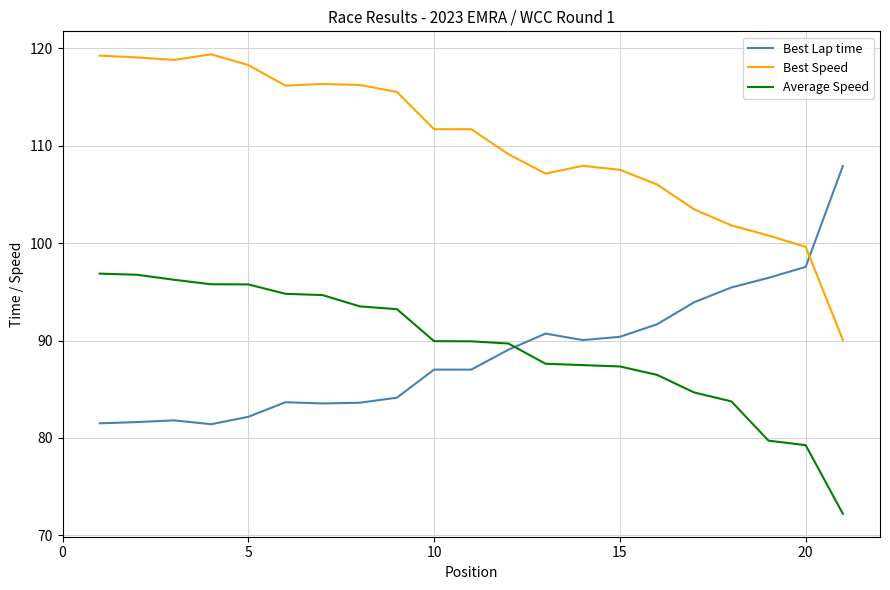

Which series has the largest total across all categories?

Best Speed